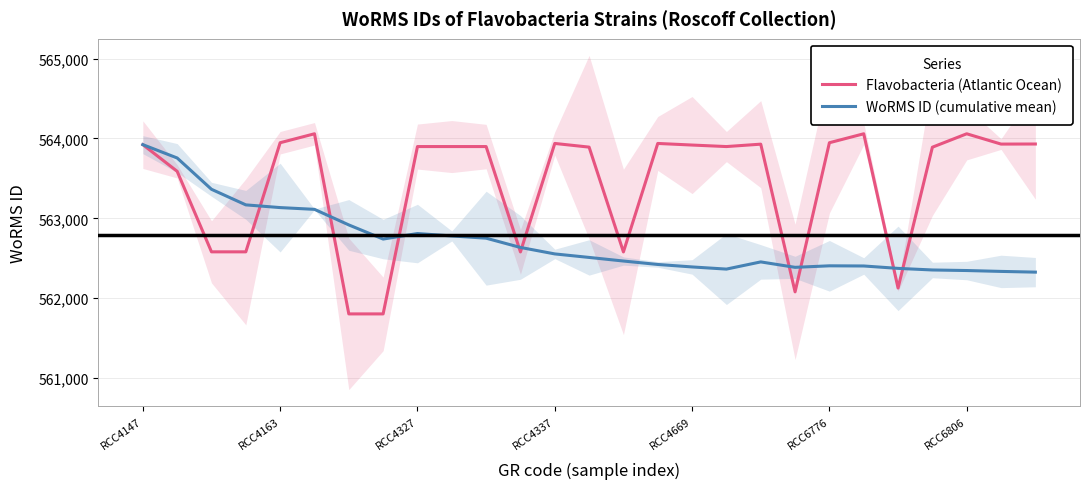

What is the difference between the maximum and minimum values in the WoRMS ID (cumulative mean) series?

1596